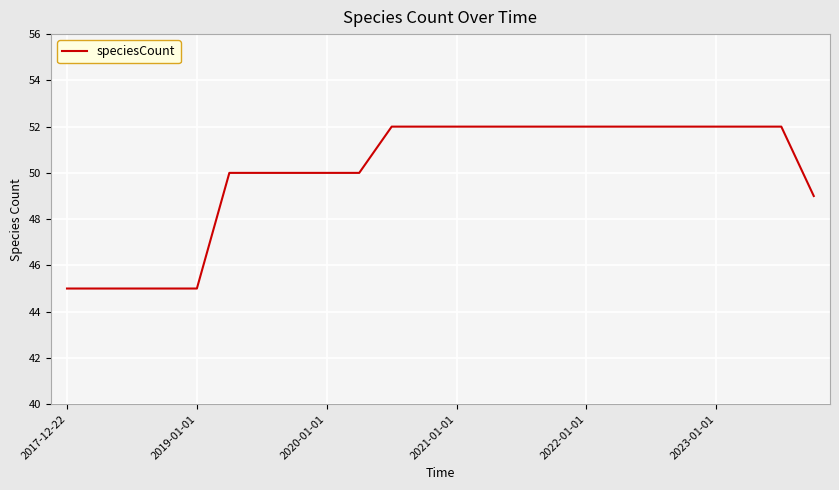

What is the smallest value displayed?

45